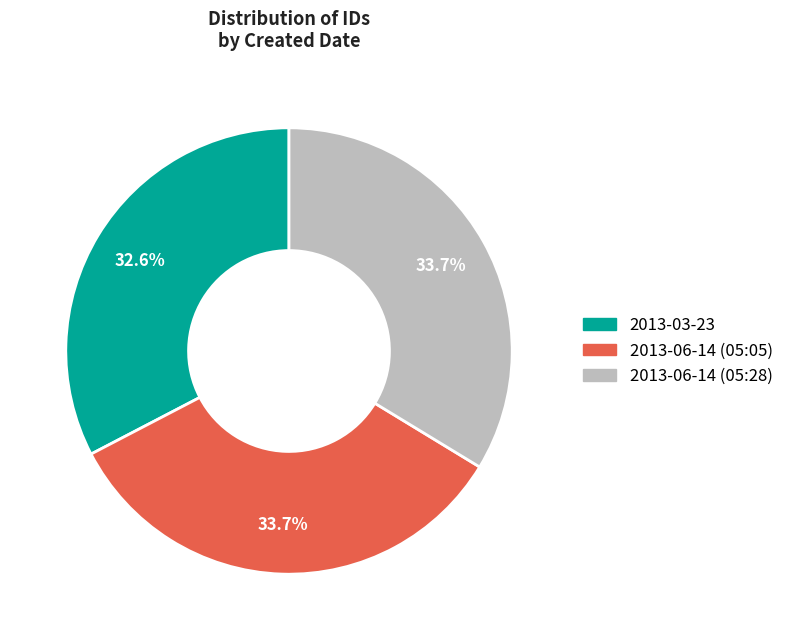

Do 2013-06-14 (05:28) and 2013-03-23 together represent more than half of the pie?

Yes